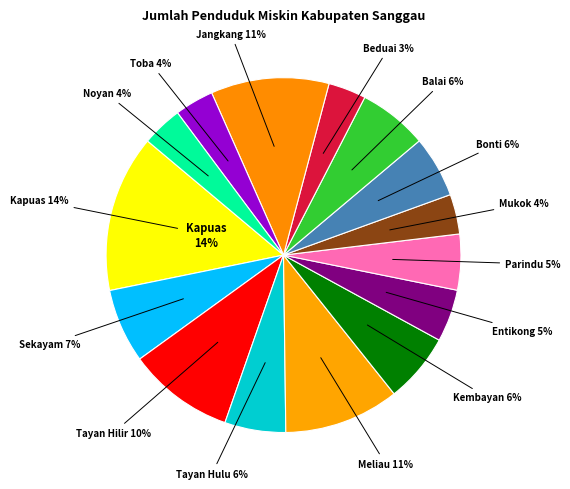

Rank the categories by value from highest to lowest.

Kapuas, Jangkang, Meliau, Tayan Hilir, Sekayam, Kembayan, Balai, Bonti, Tayan Hulu, Parindu, Entikong, Noyan, Mukok, Toba, Beduai